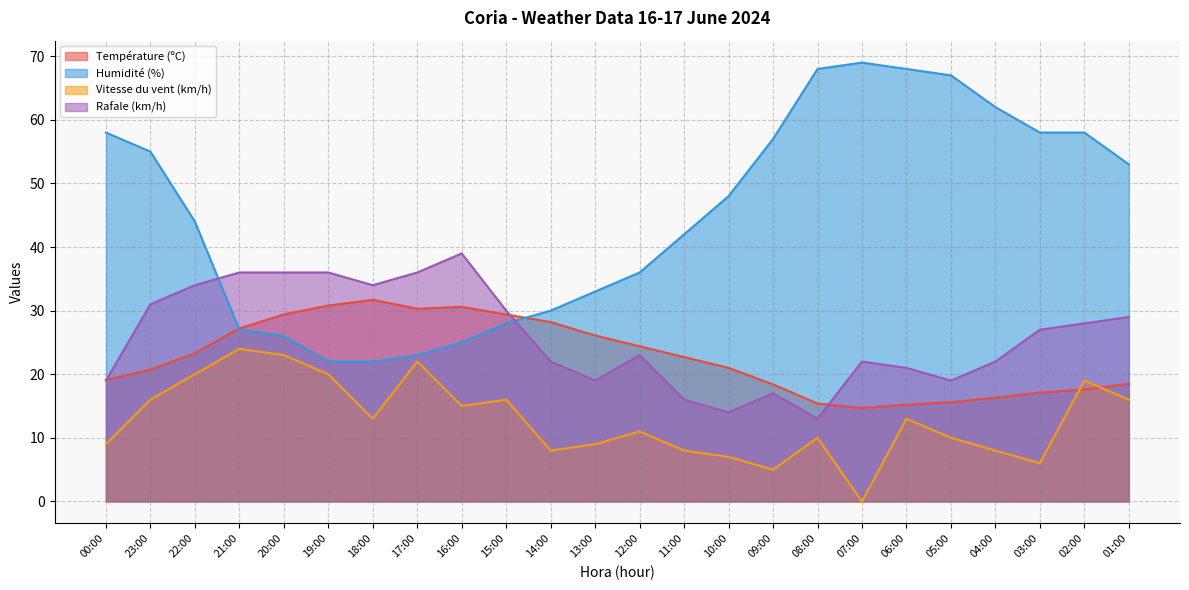

At which label is Rafale (km/h) closest to 26?

03:00